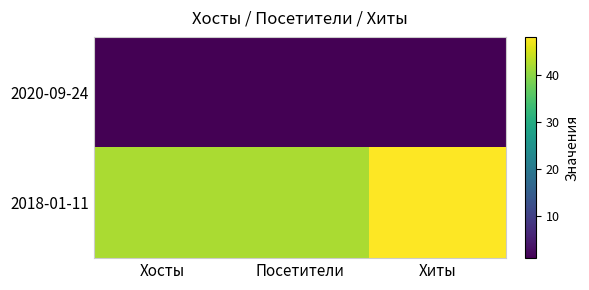

What is the minimum value shown in the chart?

1